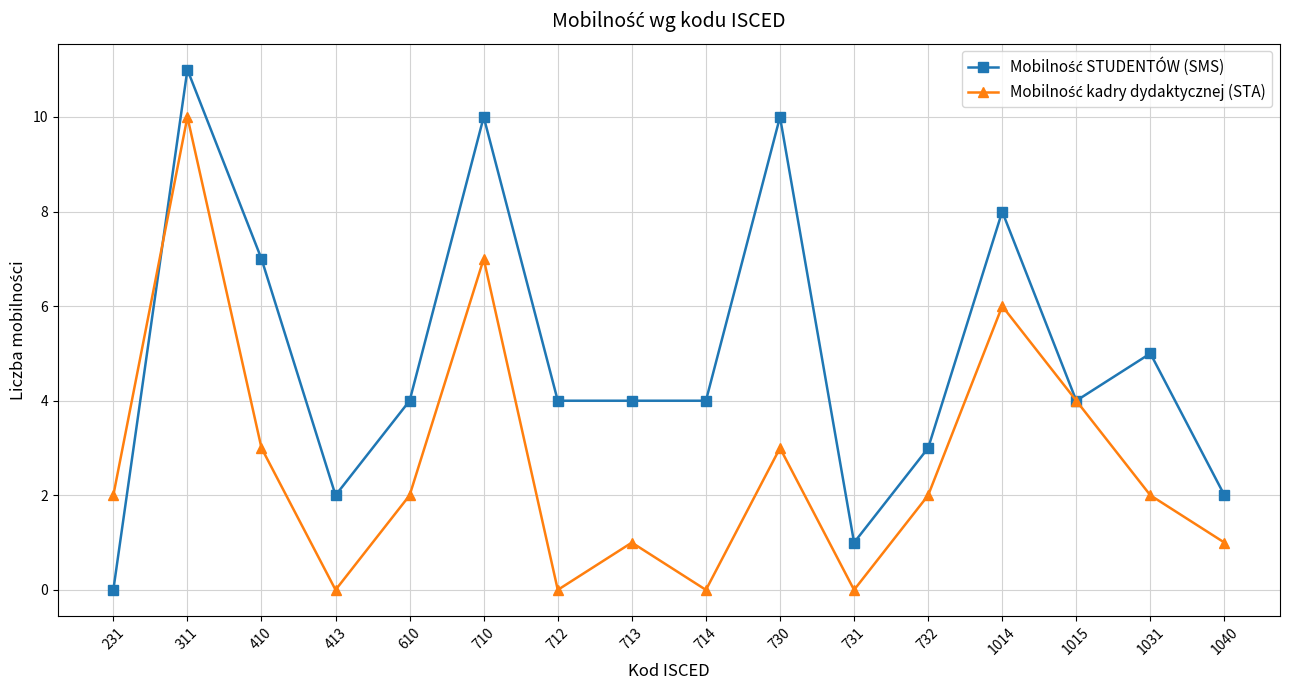

What is the total value across all series at 1031?

7